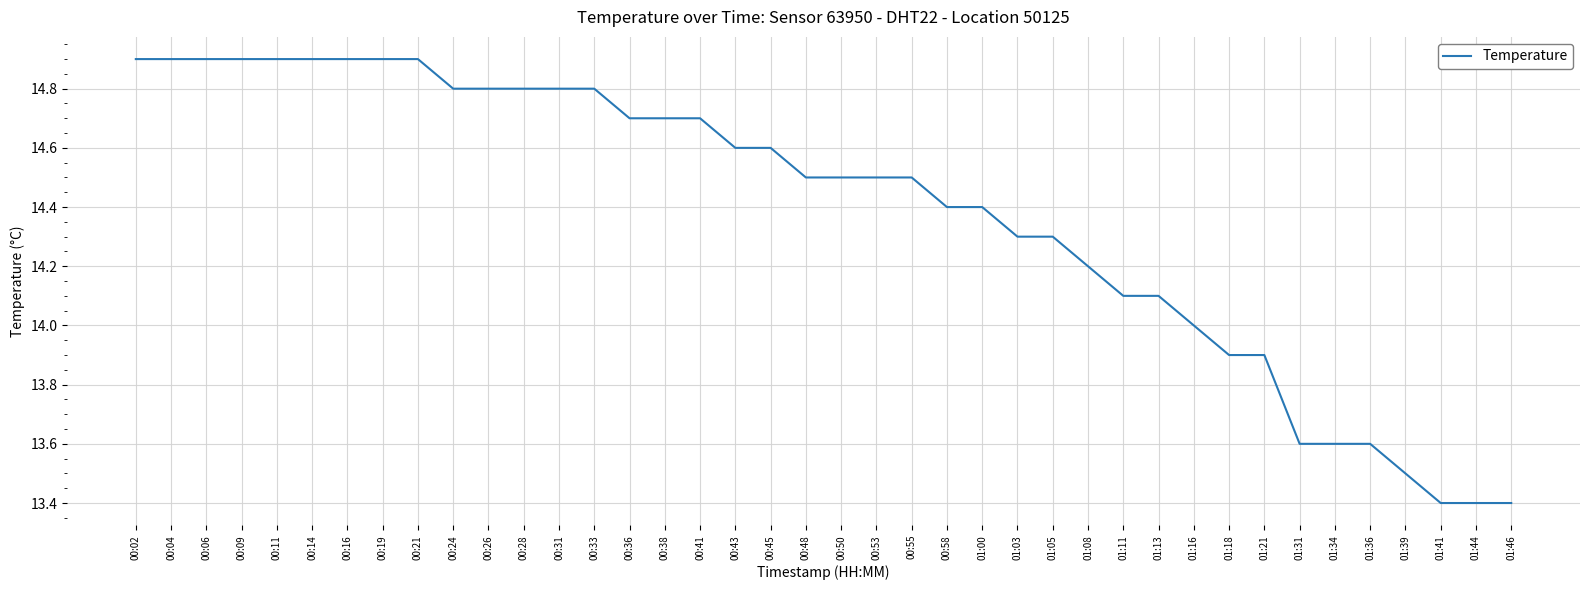

What is the difference between the values at 01:46 and 00:58?

1.0